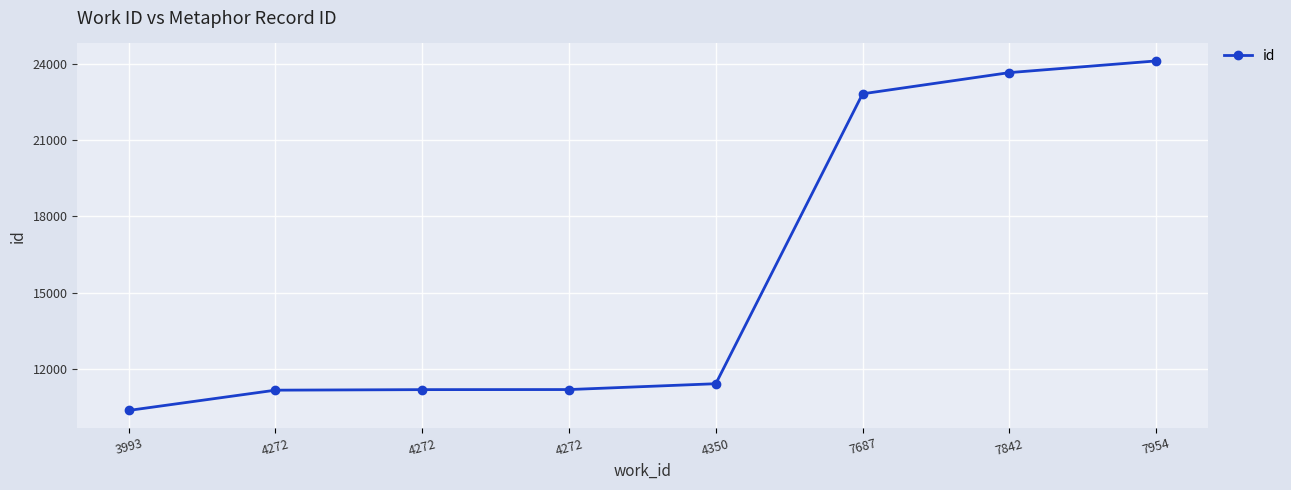

What is the value of the 1st point from the left?

10367